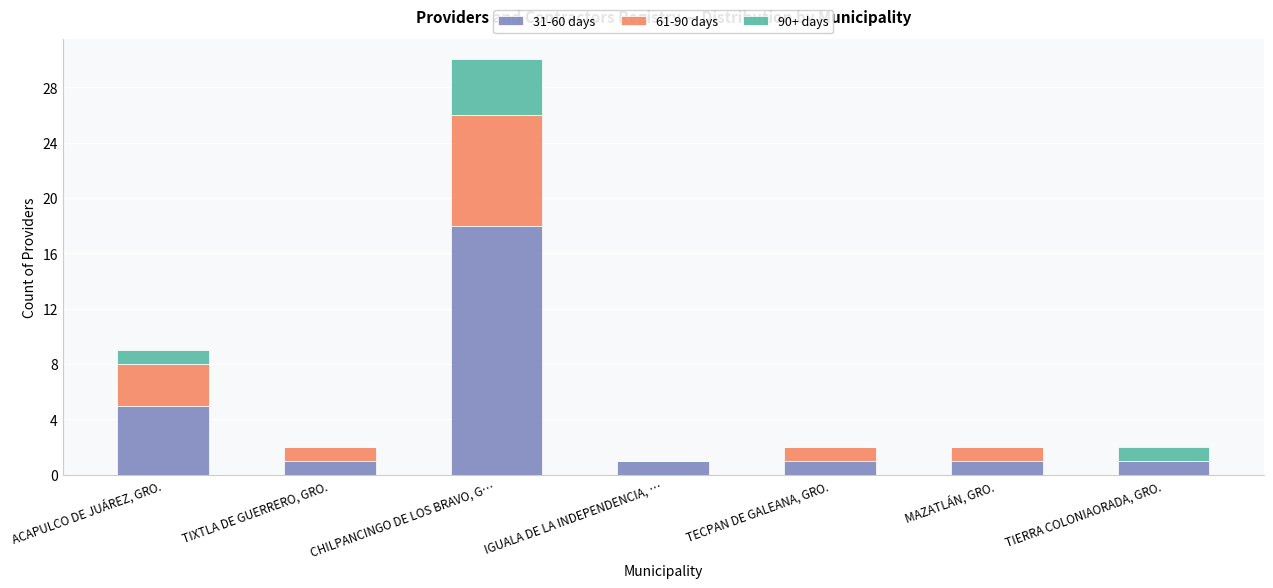

At which category is the sum across all series the highest?

CHILPANCINGO DE LOS BRAVO, G…